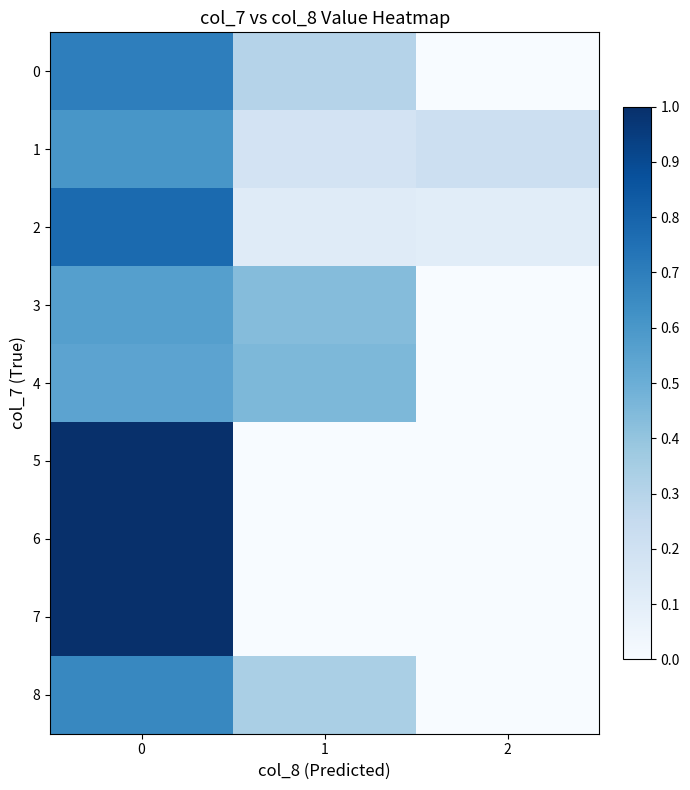

What is the maximum value shown in the chart?

1.0